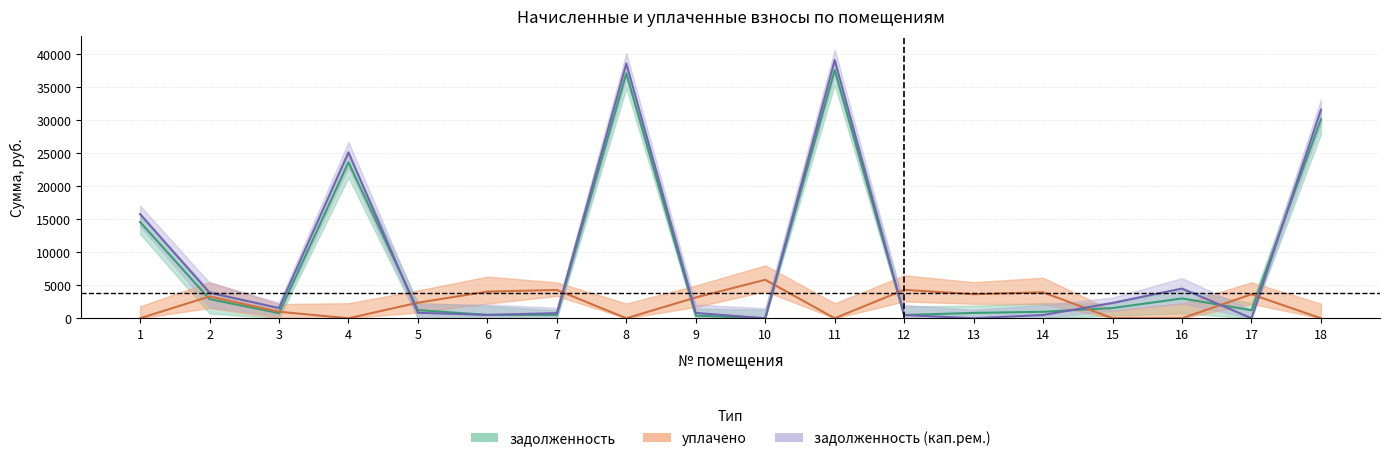

Is the value of задолженность (кап.рем.) at 8 greater than the value of задолженность at 6?

Yes